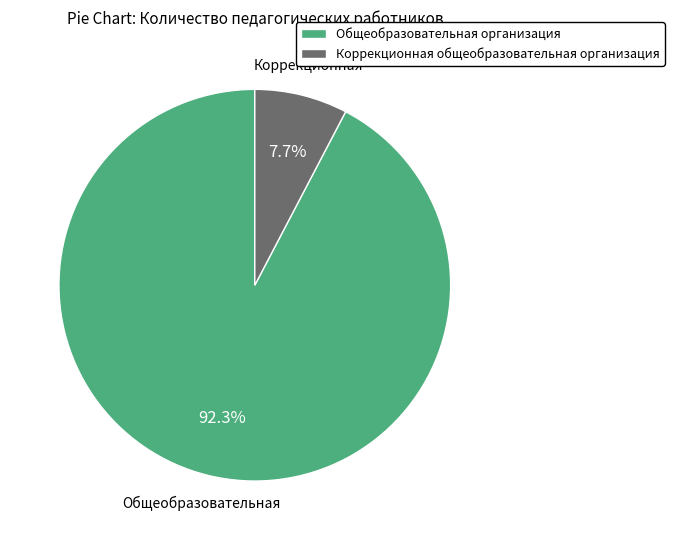

To the nearest percent, what is the difference between the Общеобразовательная организация and Коррекционная общеобразовательная организация slice percentages?

85%